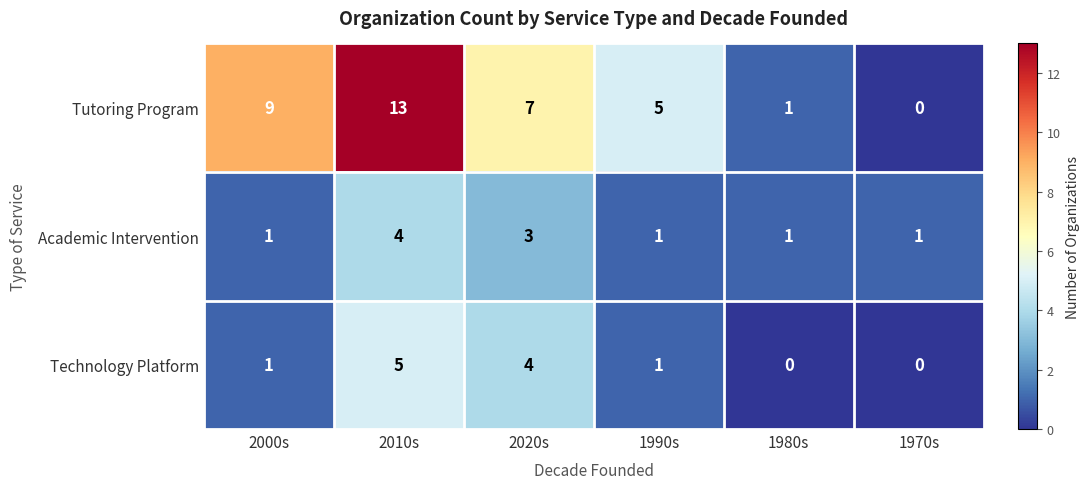

What is the difference between the highest and lowest values at 1980s?

1